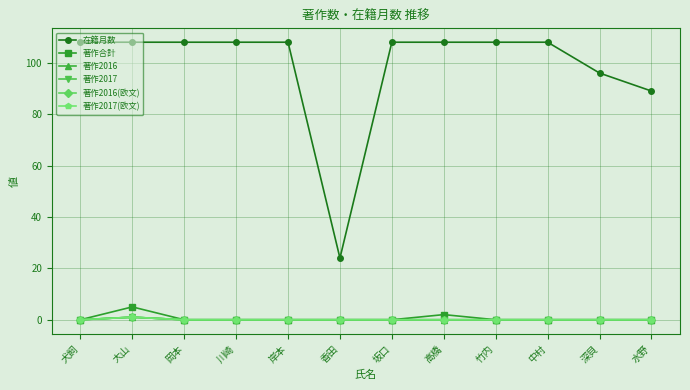

Reading right to left, what are all the values shown in this chart?

在籍月数: 89	96	108	108	108	108	24	108	108	108	108	108
著作合計: 0	0	0	0	2	0	0	0	0	0	5	0
著作2016: 0	0	0	0	0	0	0	0	0	0	1	0
著作2017: 0	0	0	0	0	0	0	0	0	0	1	0
著作2016(欧文): 0	0	0	0	0	0	0	0	0	0	1	0
著作2017(欧文): 0	0	0	0	0	0	0	0	0	0	1	0